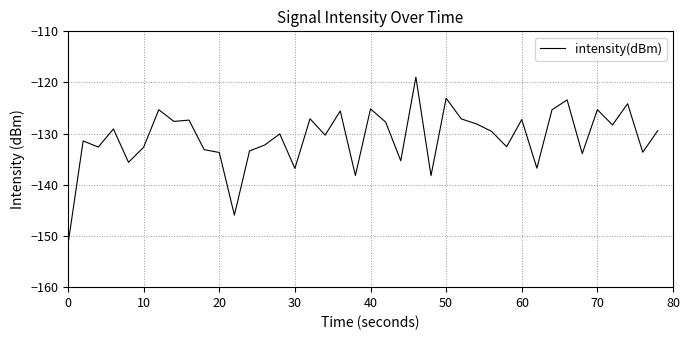

What is the maximum value shown in the chart?

-118.9